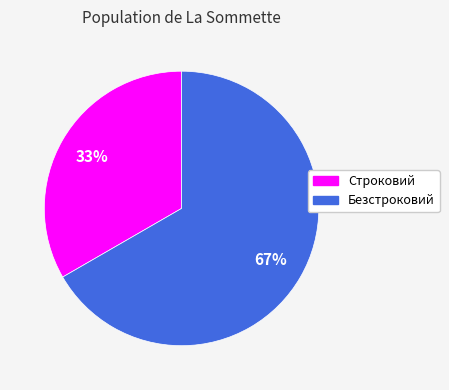

How many segments does this pie chart have?

2